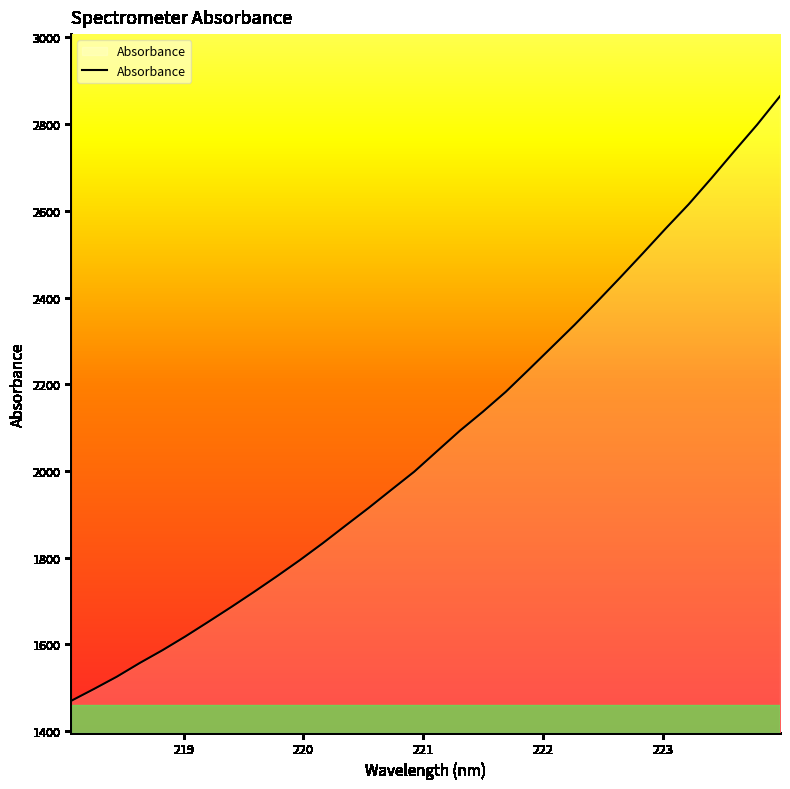

What is the maximum value shown in the chart?

2864.2